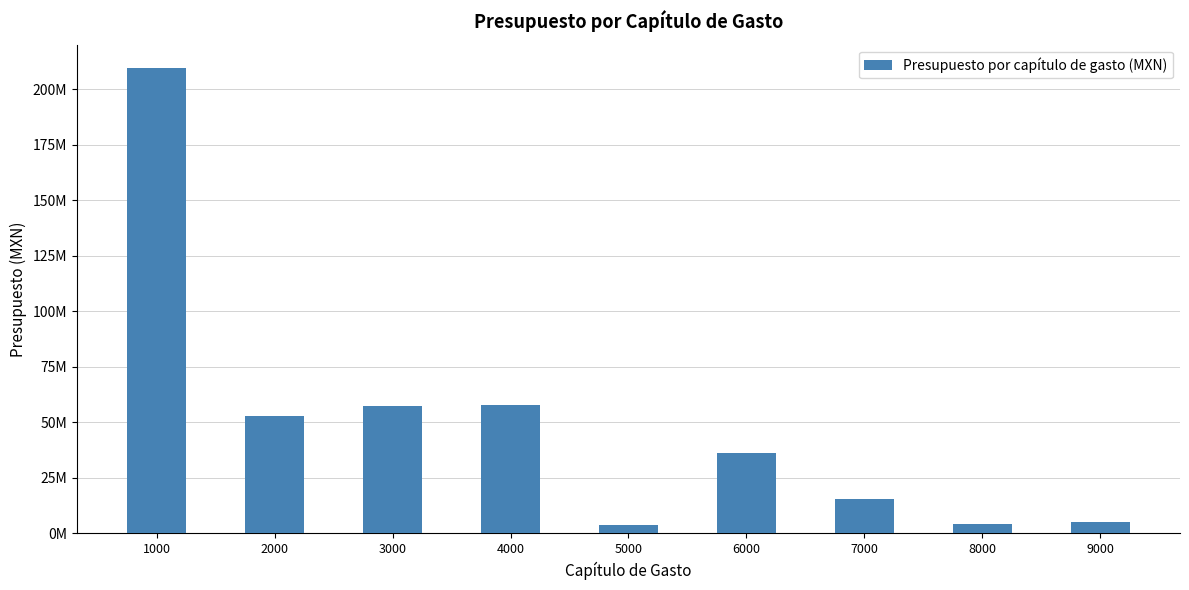

Reading left to right, list all the values displayed in this chart.

209568218.3	52963204.2	57543687.1	57636479.5	3917660.8	36296583.0	15434260.9	4449988.3	5307701.0